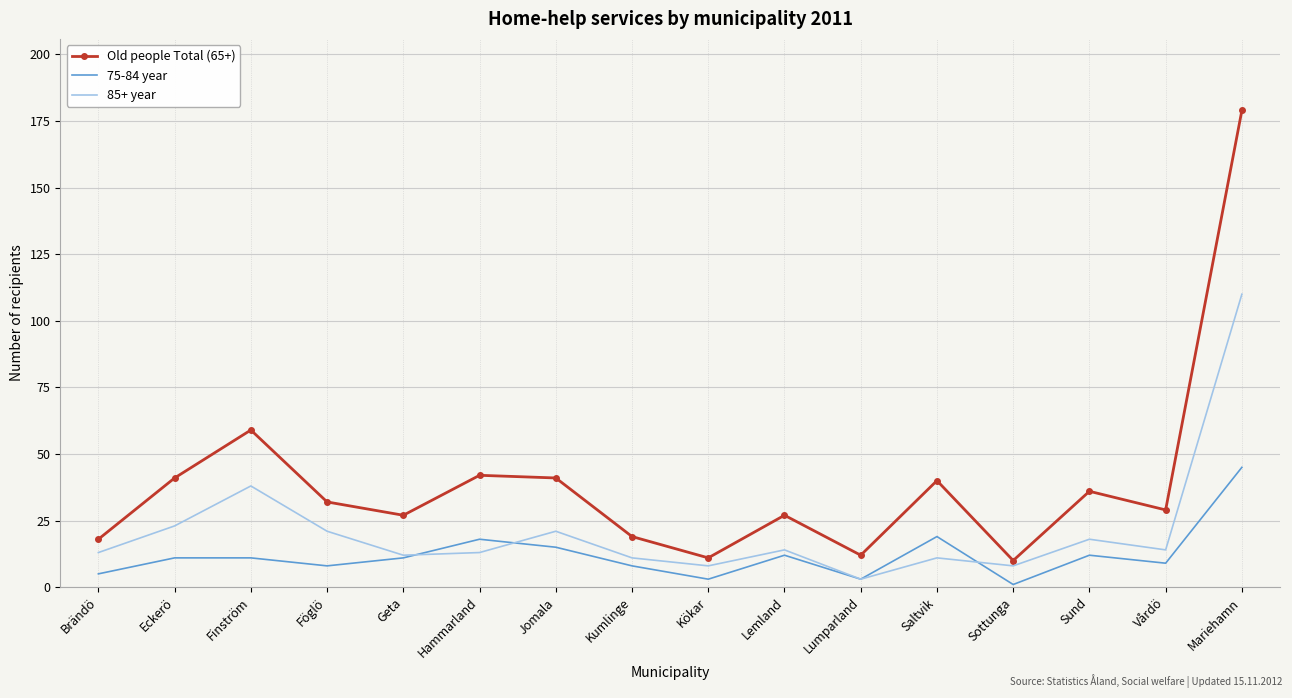

At which label does 75-84 year reach its peak?

Mariehamn